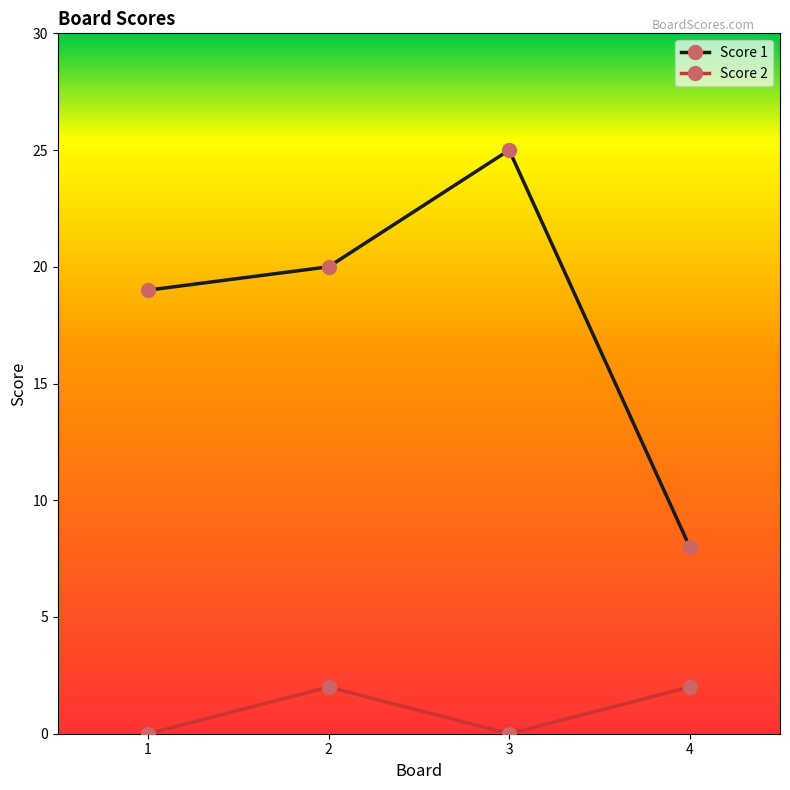

What is the total value across all series at 2?

22